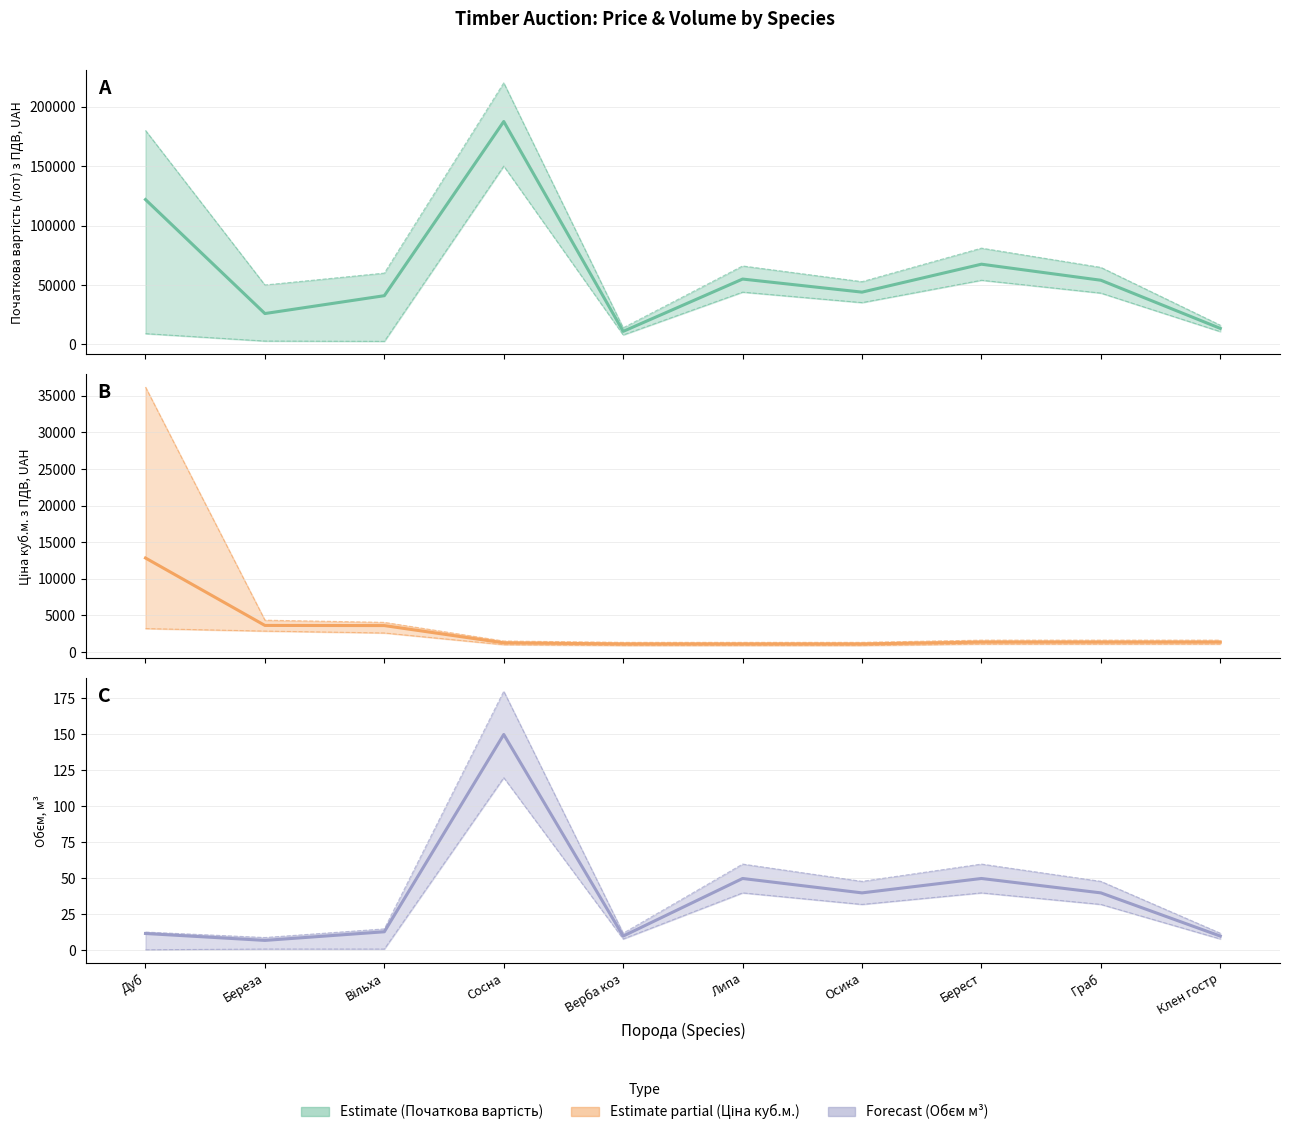

Which series has the widest spread of values?

Початкова вартість (лот) з ПДВ